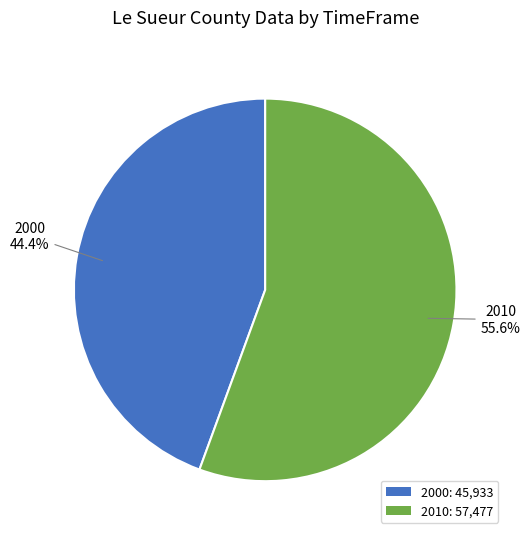

To the nearest percent, what percentage of the pie is 2010?

56%